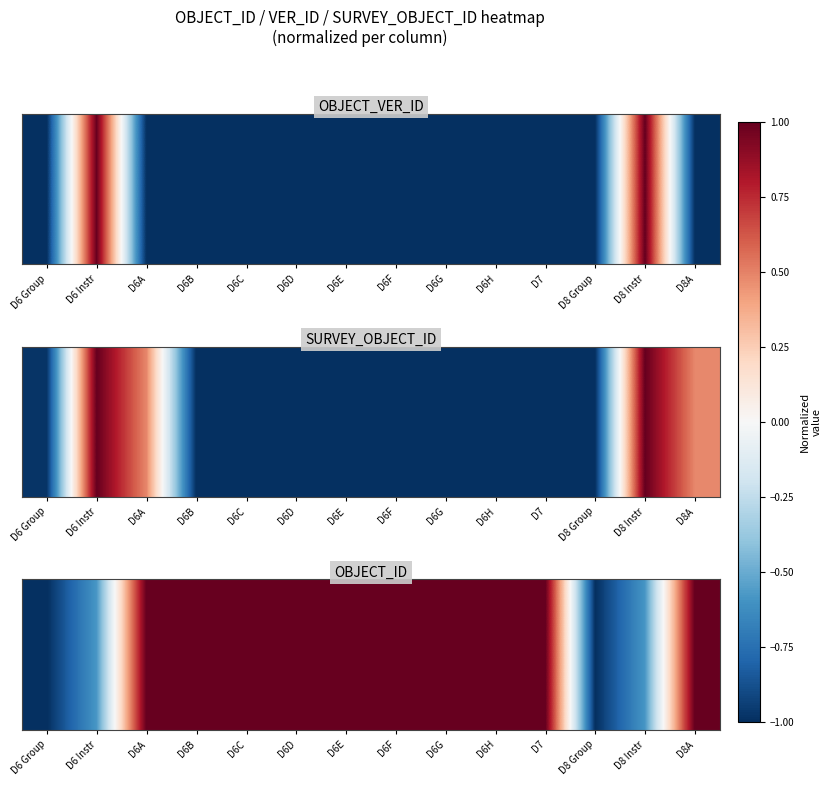

How many values exceed 0?

10